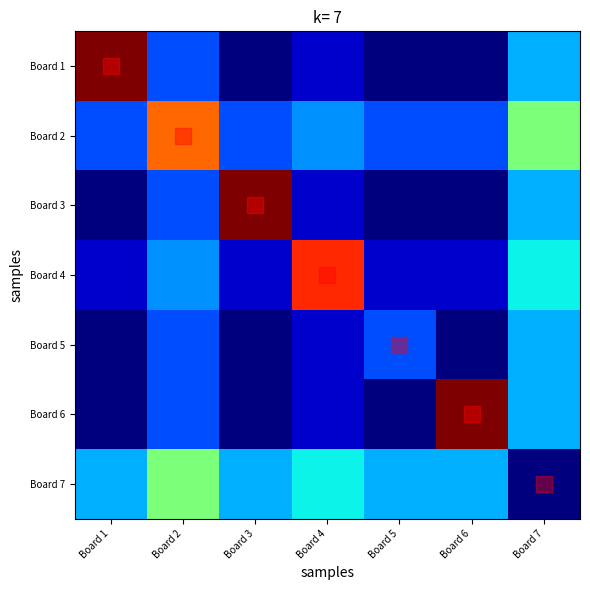

At Board 6, list the series in order from smallest to largest.

Board 1, Board 3, Board 5, Board 4, Board 2, Board 7, Board 6